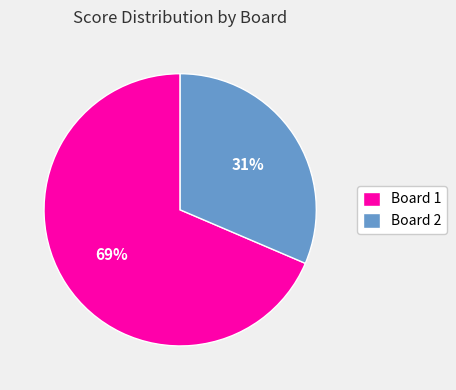

Combined, do Board 2 and Board 1 account for over 50%?

Yes